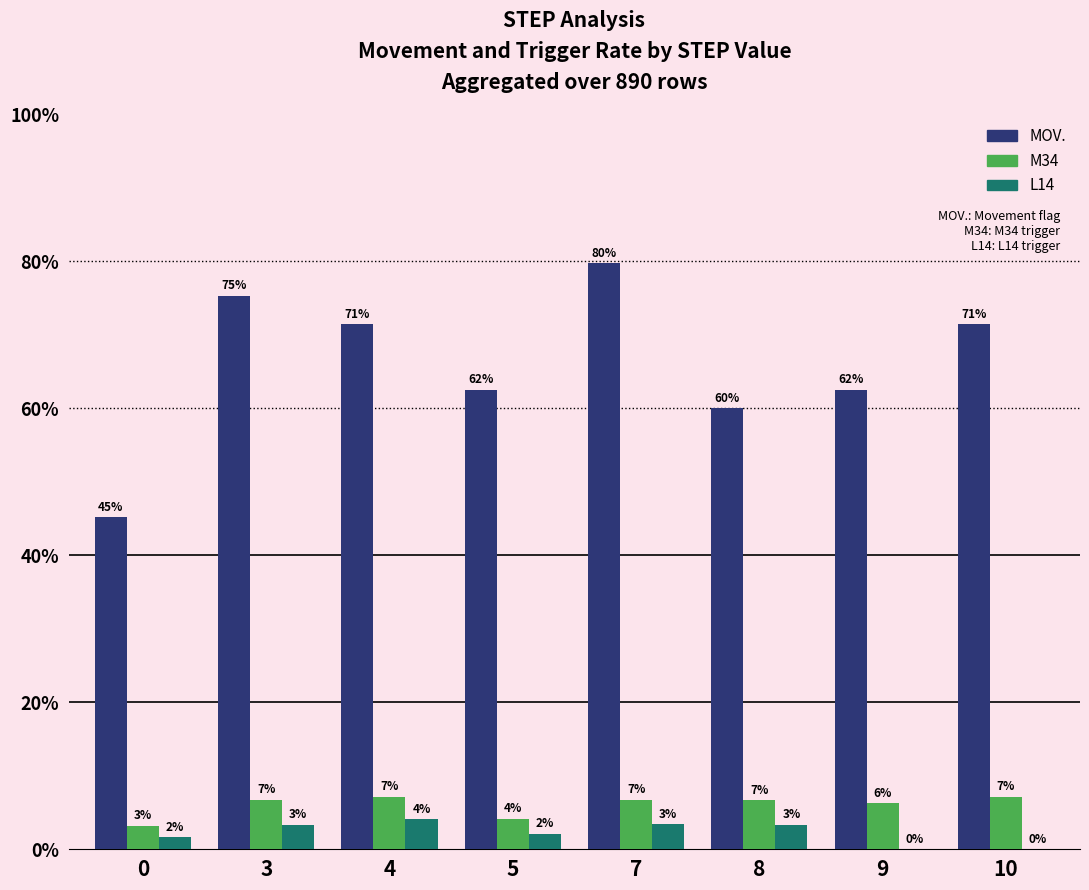

Which has a higher value, 8 or 0?

8